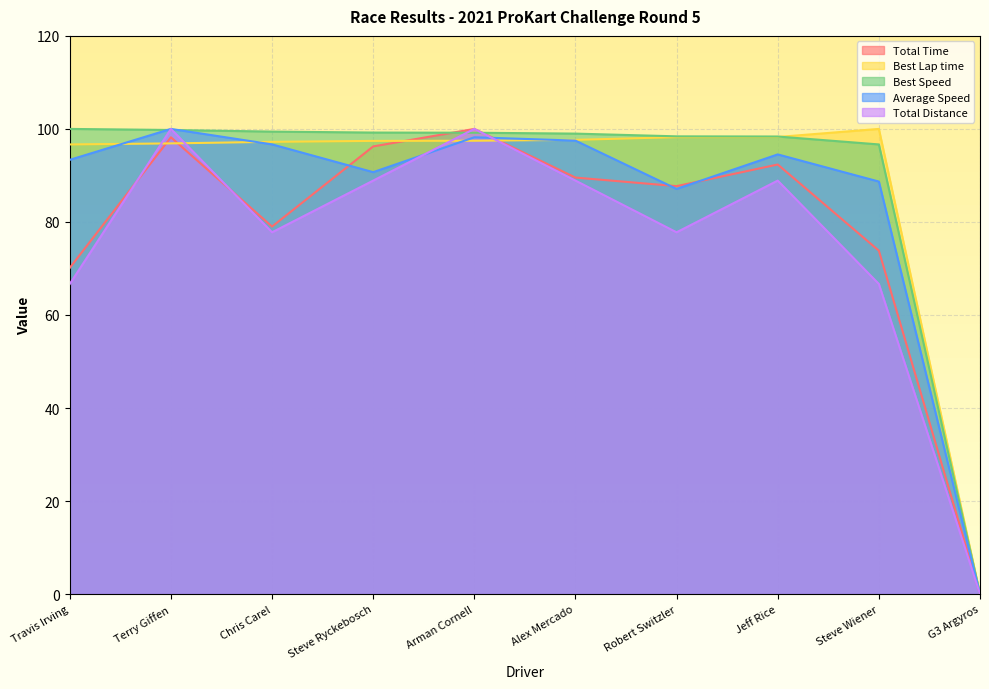

List the series in order of their peak value, lowest first.

Total Time, Best Lap time, Best Speed, Average Speed, Total Distance